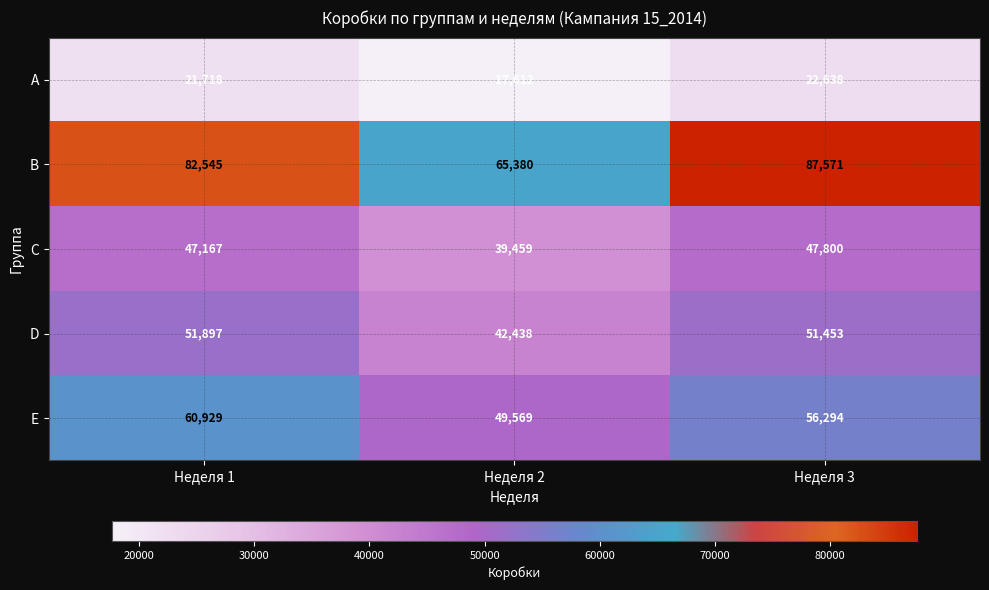

What is the sum of all B values?

235496